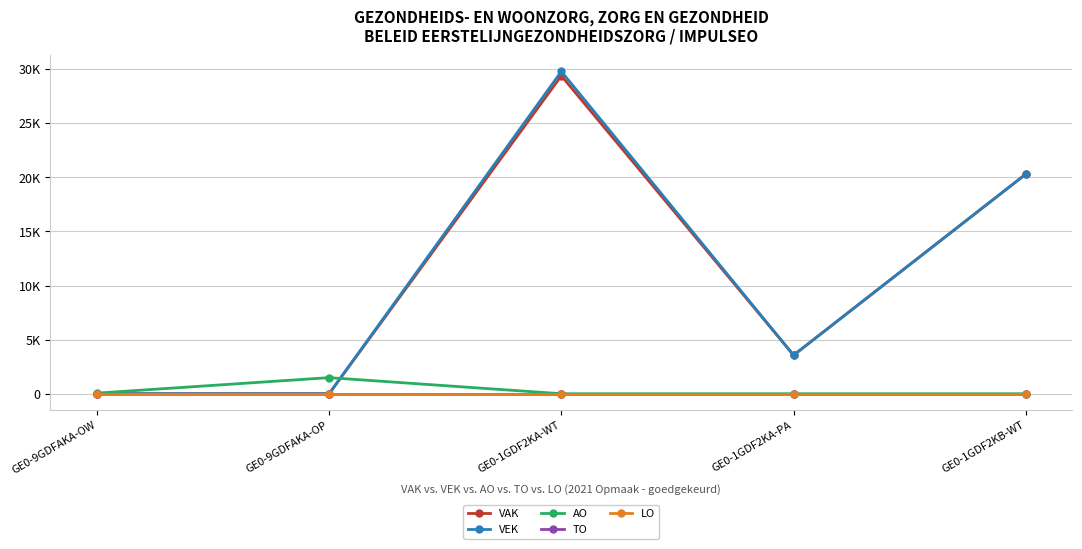

How many lines are shown in the chart?

5